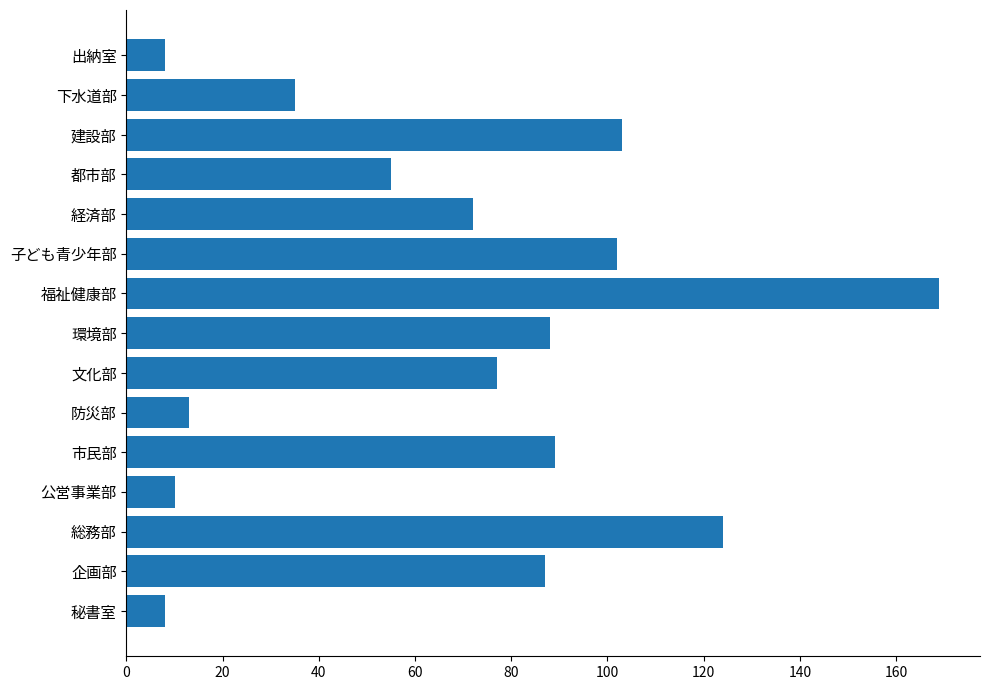

What is the sum of all values?

1040